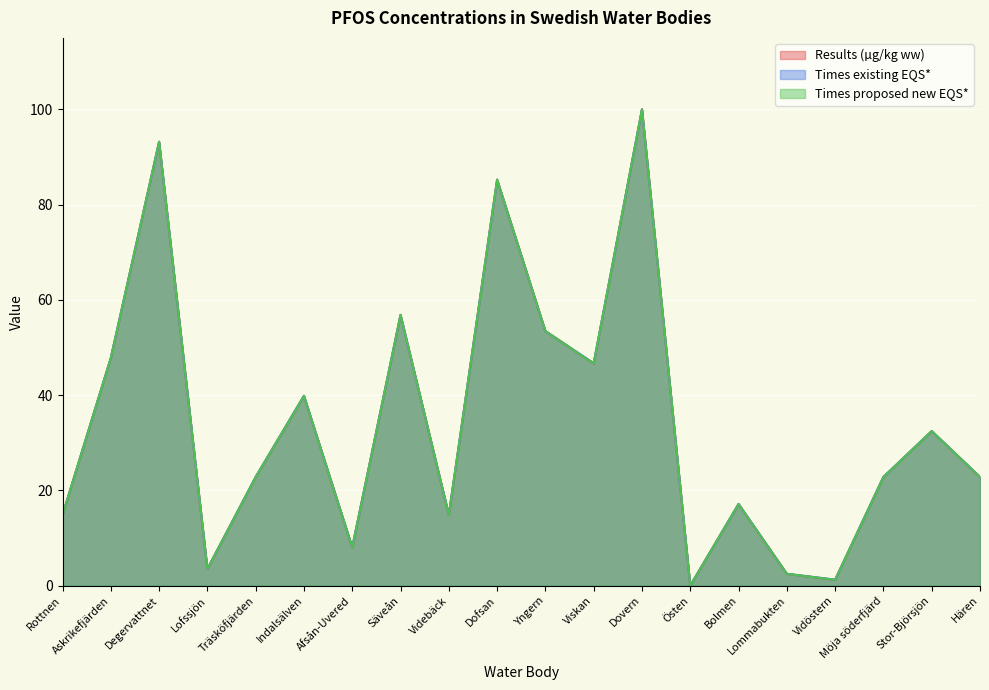

How many interior local valleys does the Times proposed new EQS* series have?

6